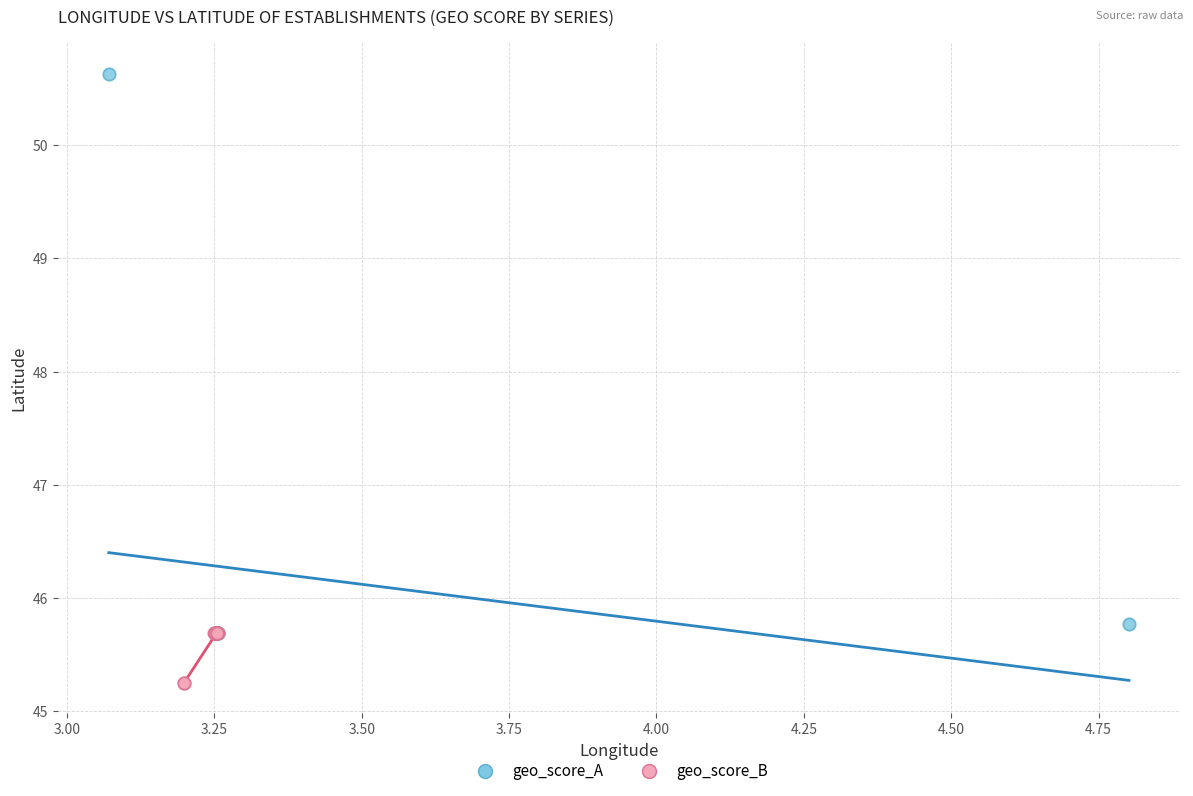

Which series contains the lowest Y value?

geo_score_B